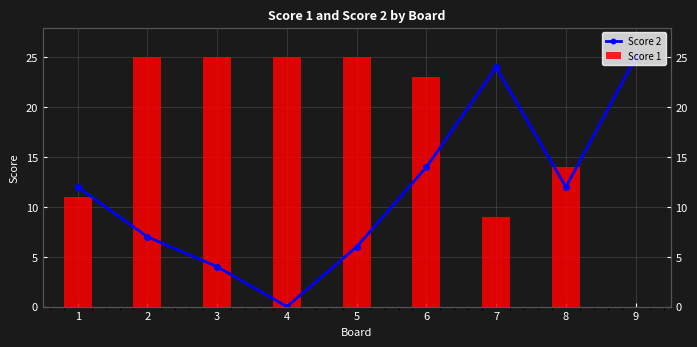

At which label is the value closest to 12?

1